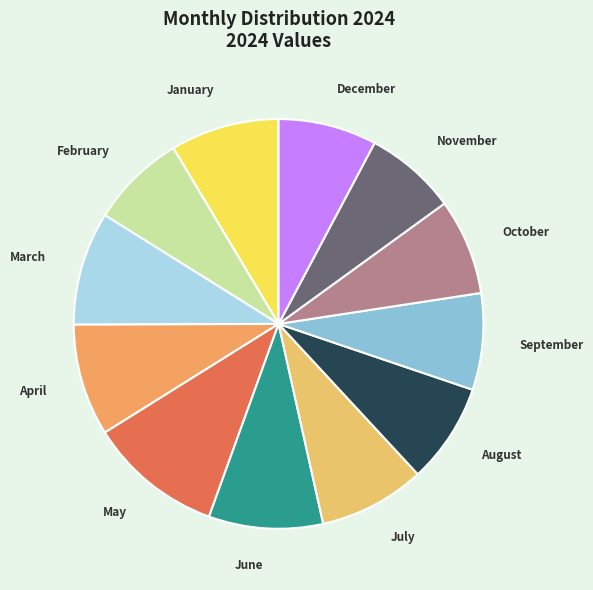

How many segments does this pie chart have?

12